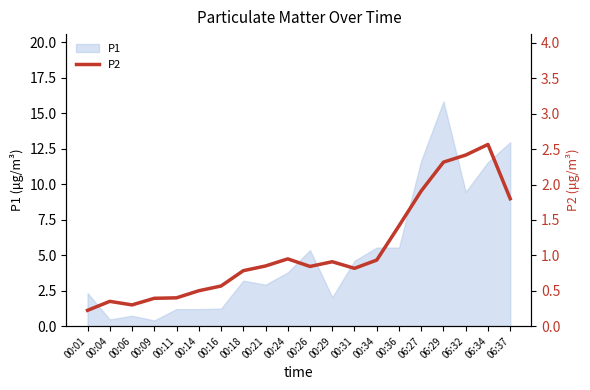

Which has a higher value, 06:34 or 00:31?

06:34